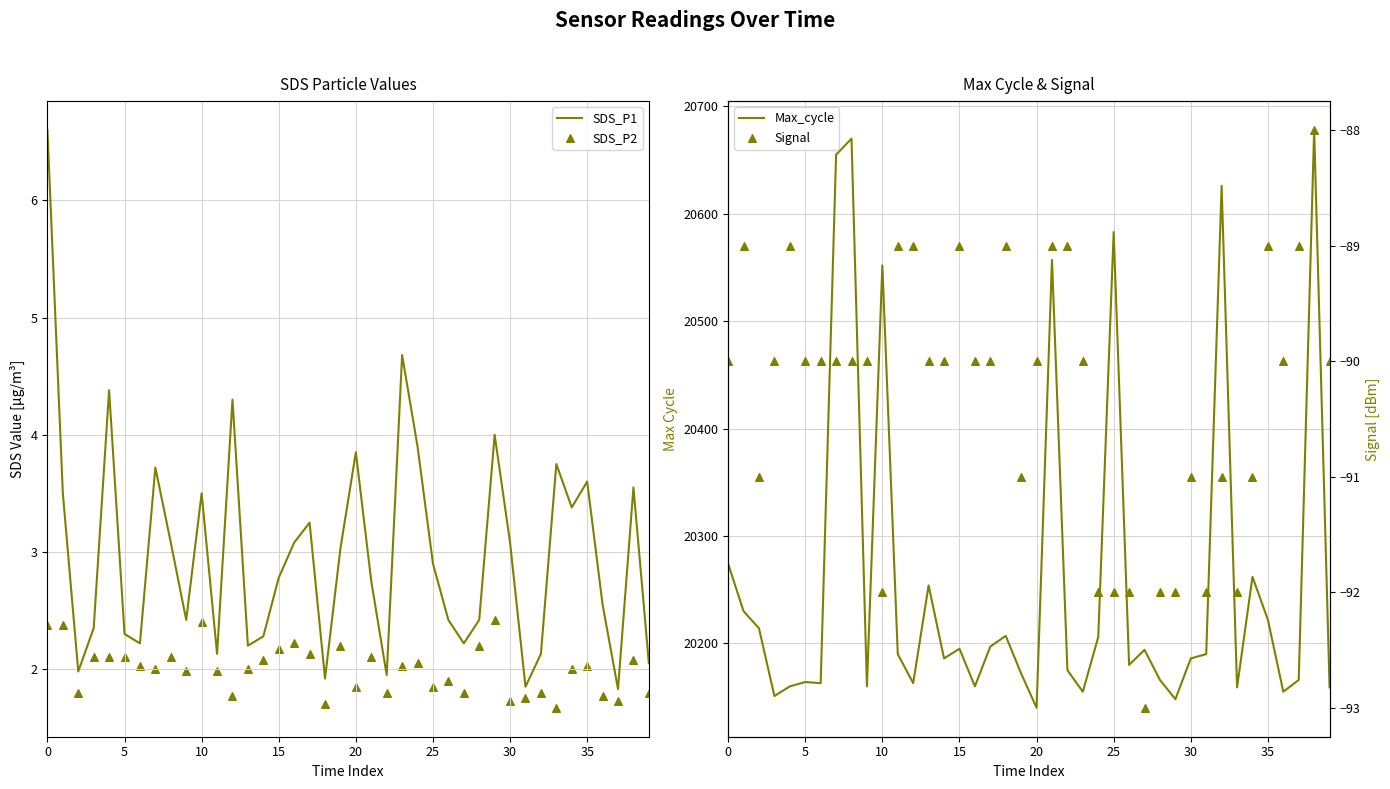

Which series has the largest Y range (max minus min)?

Max_cycle